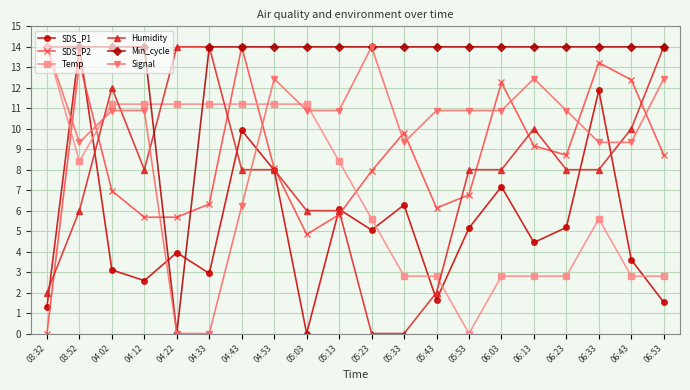

Is it true that Temp equals 2.8 at 06:23?

True